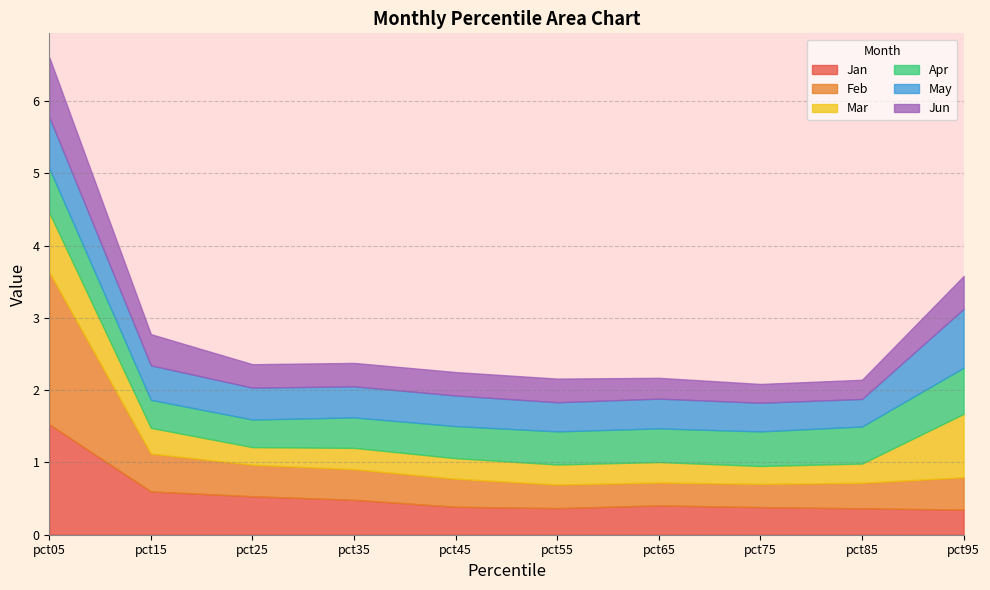

In Mar, how many points are higher than both neighbors (excluding endpoints)?

2